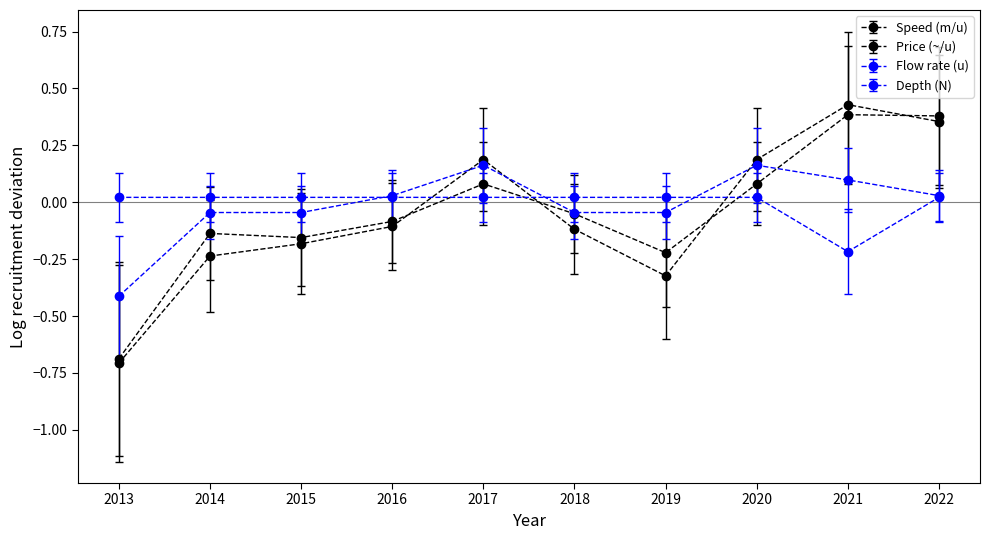

Does the chart have visible grid lines?

No